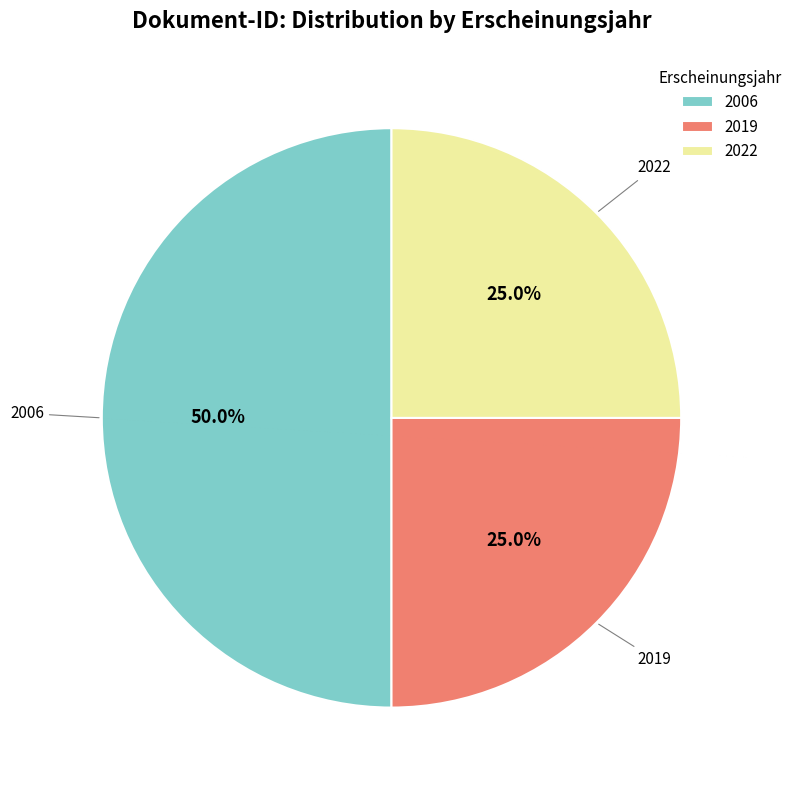

Between 2022 and 2006, which is larger?

2006